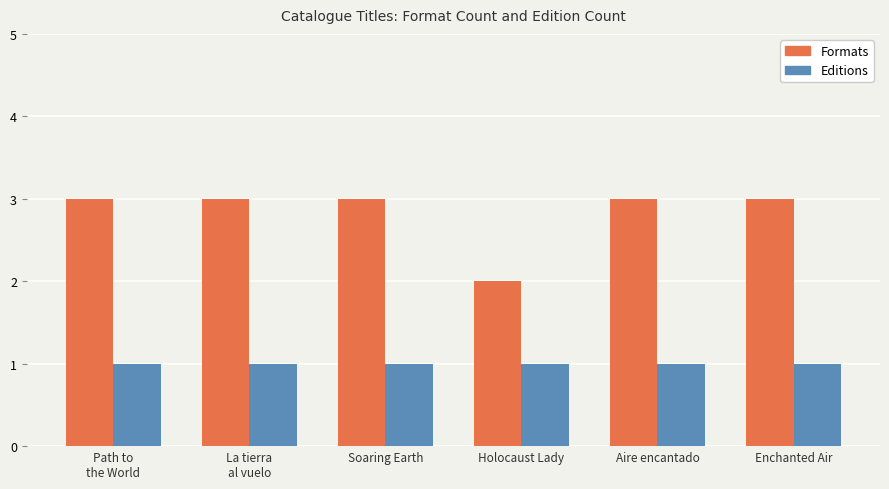

The value of Formats at Aire encantado is 5. True or false?

False